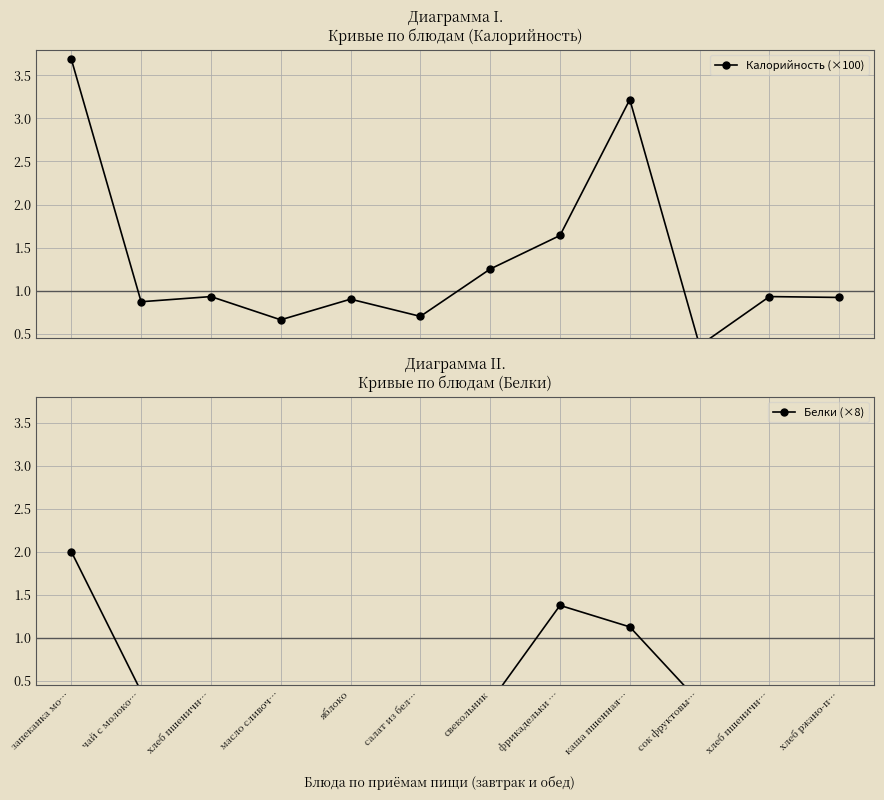

List the series in order of their overall mean, highest first.

Калорийность (×100), Белки (×8)